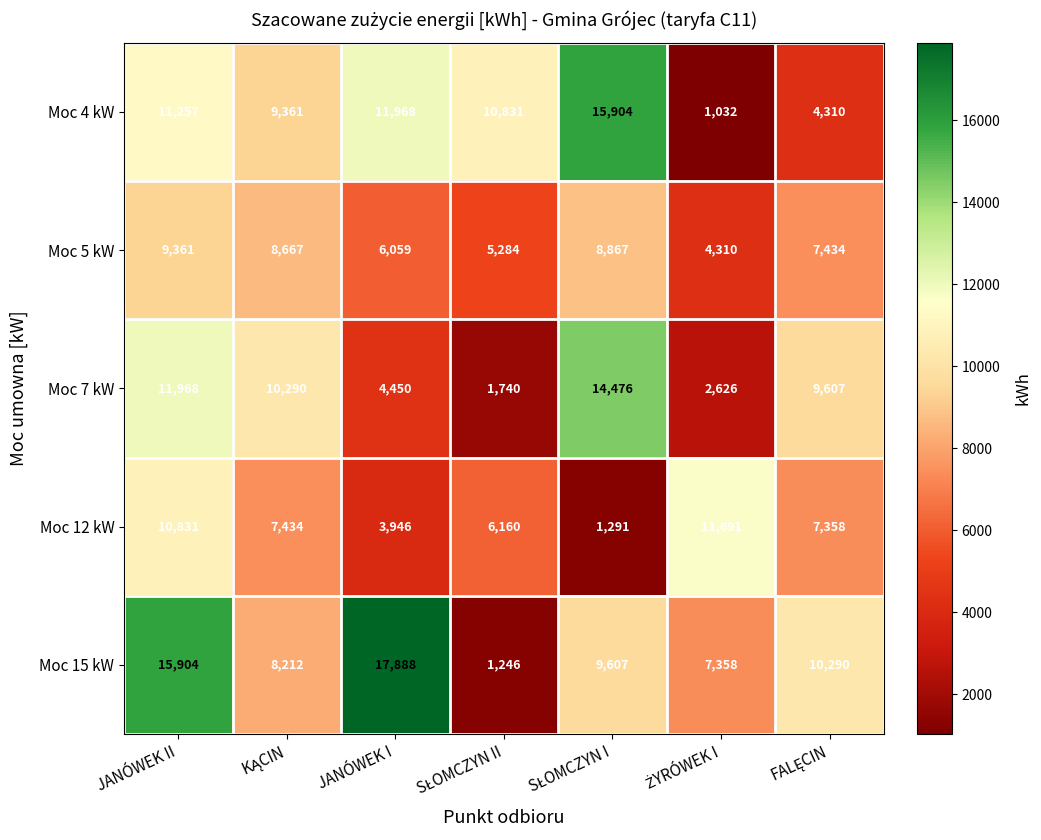

At JANÓWEK I, list the series in order from smallest to largest.

Moc 12 kW, Moc 7 kW, Moc 5 kW, Moc 4 kW, Moc 15 kW